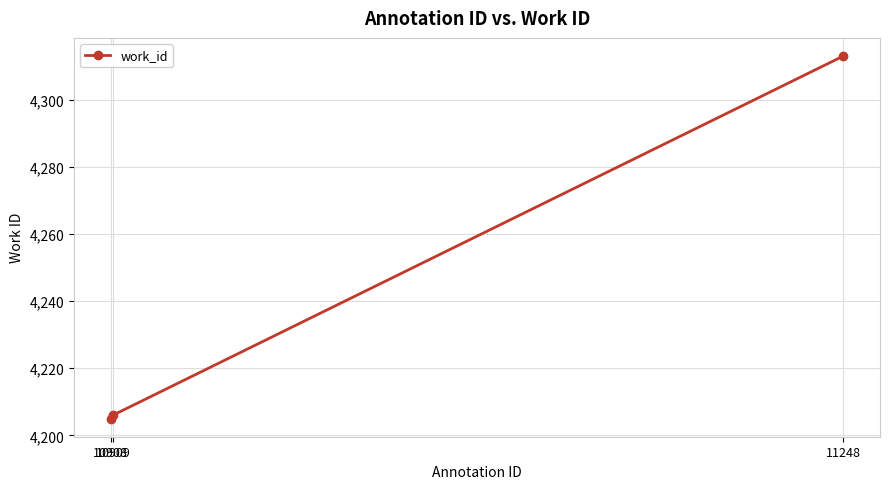

Which category has the lowest value across all series?

10908